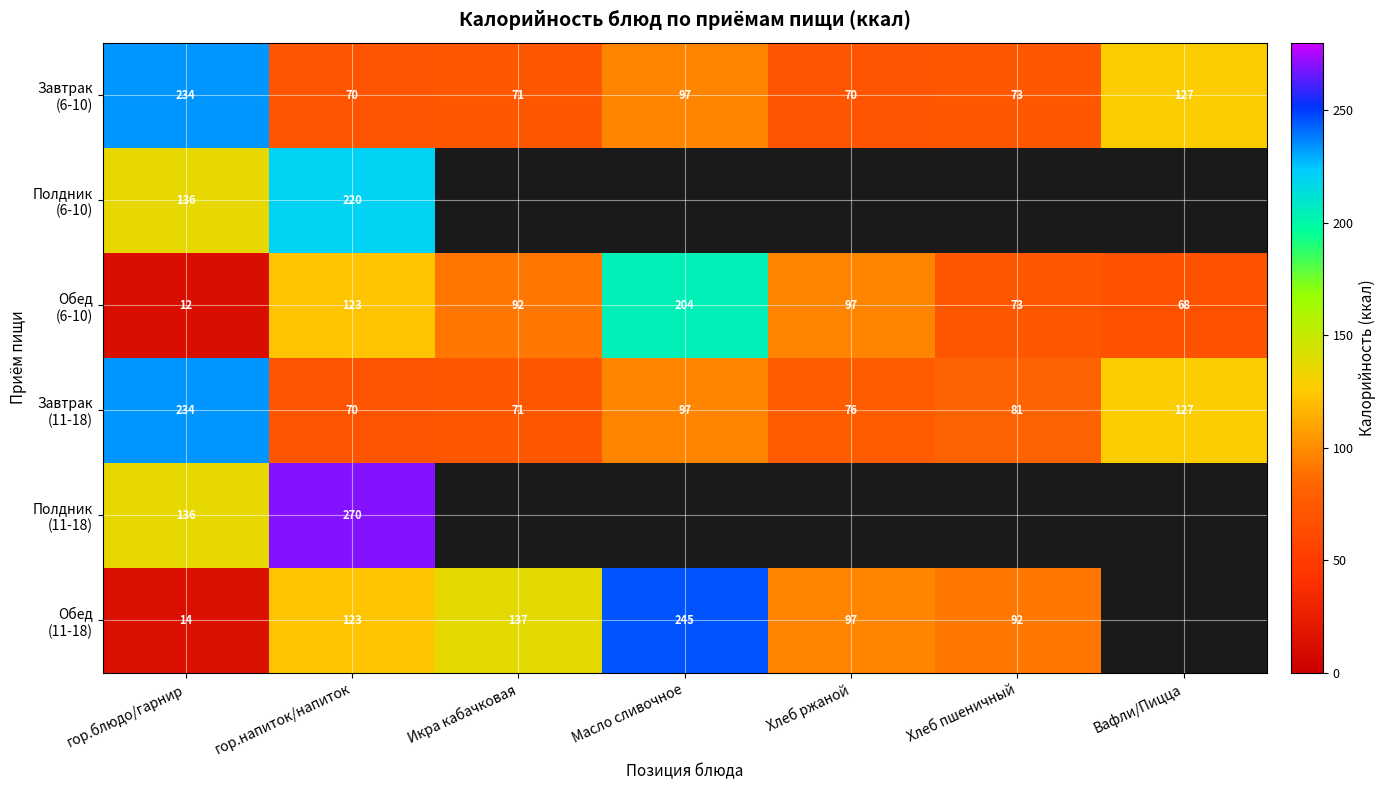

What is the smallest value displayed?

12.0